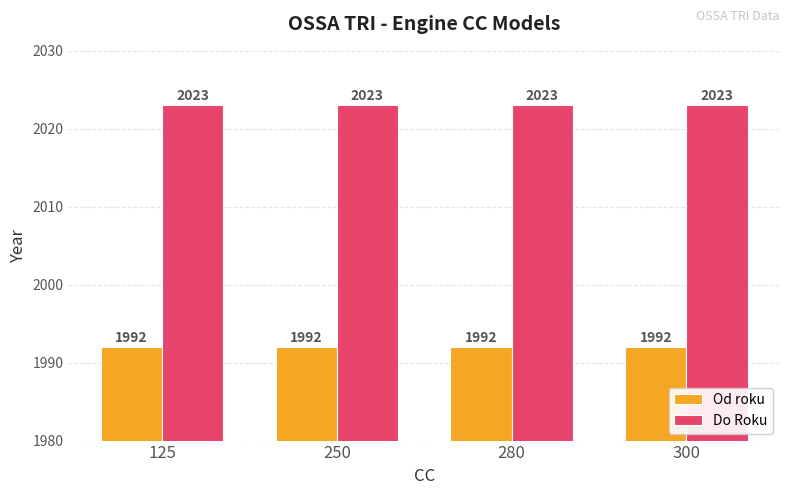

What is the difference between the highest and lowest values at 280?

31